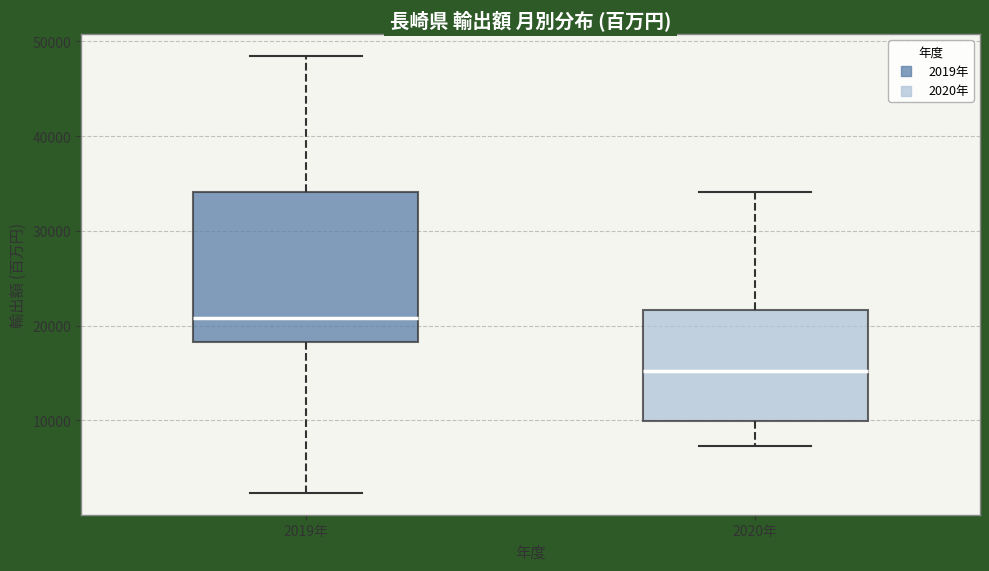

Which box has the lowest median line?

2020年